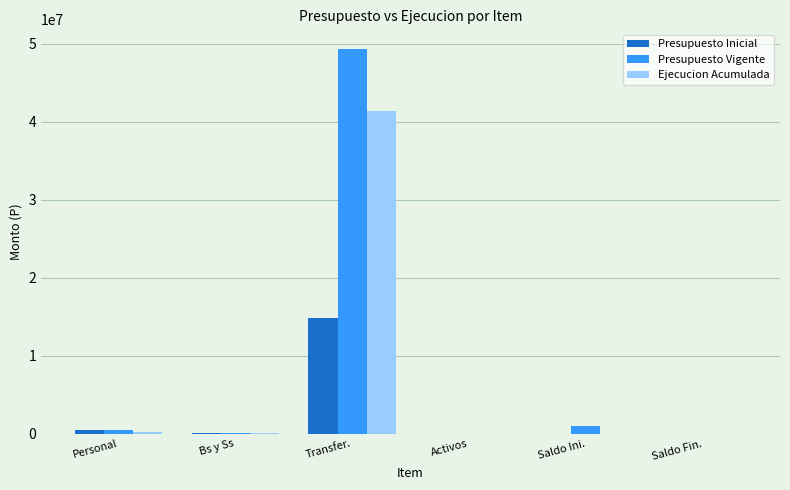

Is it true that Presupuesto Vigente equals 19134174 at Transfer.?

False